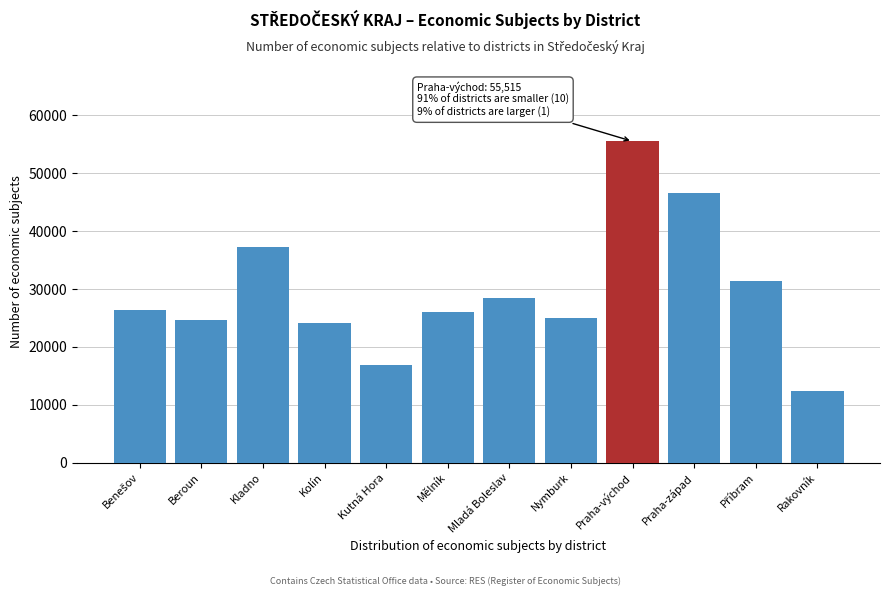

Reading left to right, transcribe all the data shown in this chart.

26462	24654	37224	24083	16941	26051	28470	24998	55515	46671	31356	12352